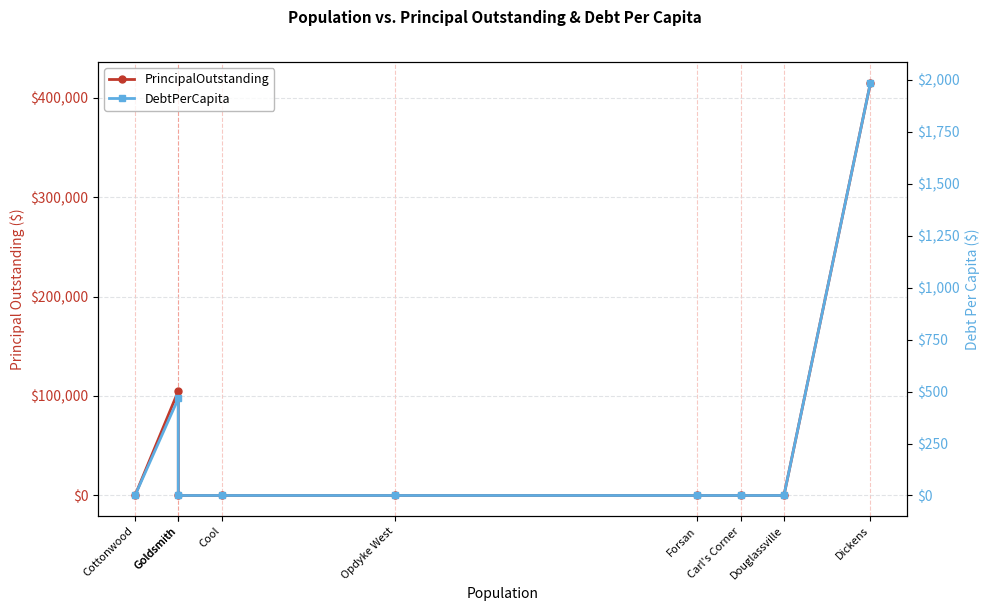

True or false: DebtPerCapita and PrincipalOutstanding intersect in this chart.

False